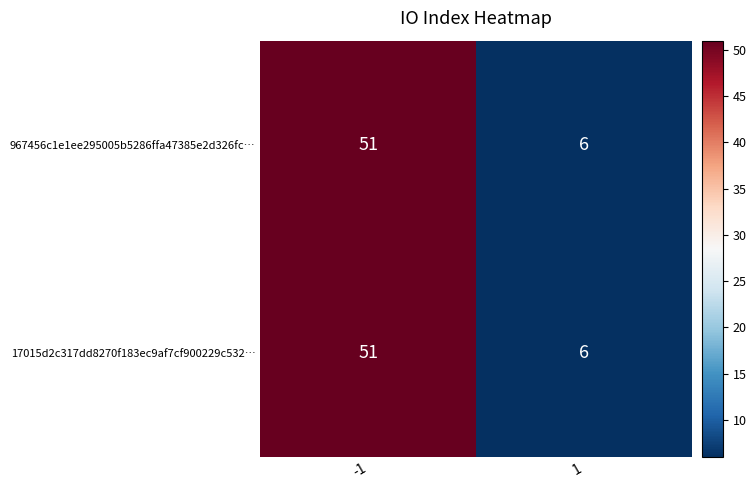

What is the lowest value of the 17015d2c317dd8270f183ec9af7cf900229c532… series?

6